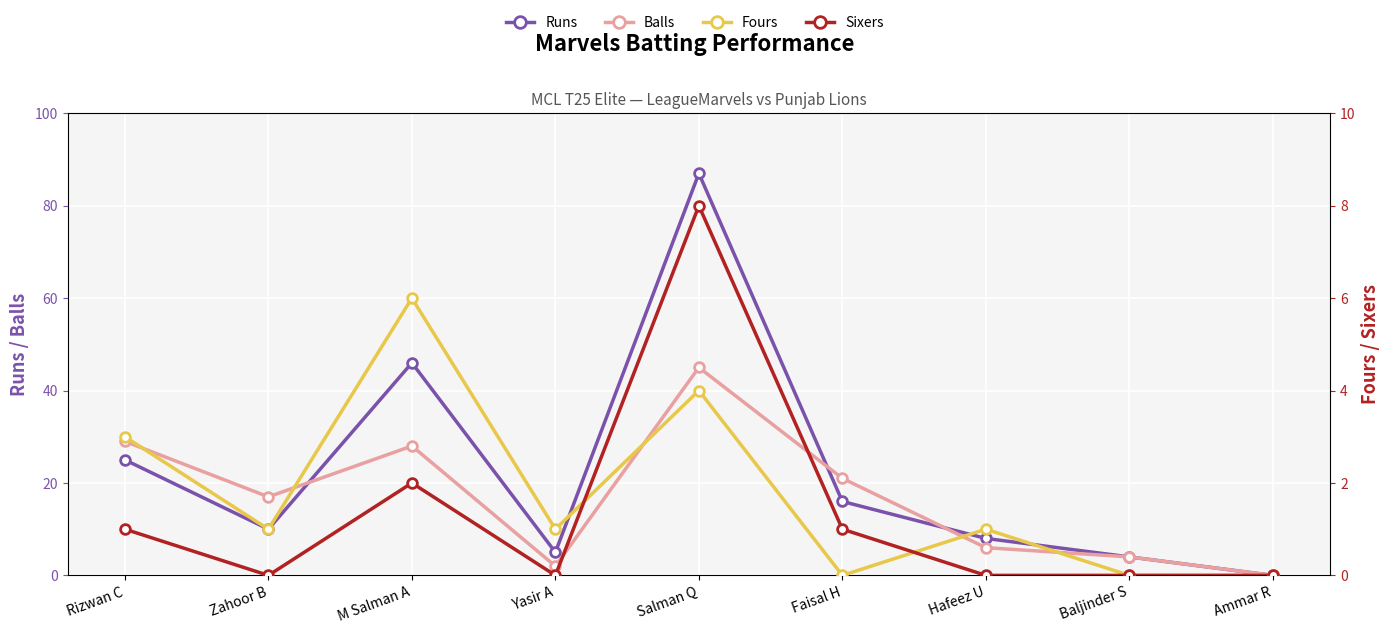

List the series in order of their peak value, lowest first.

Fours, Sixers, Balls, Runs